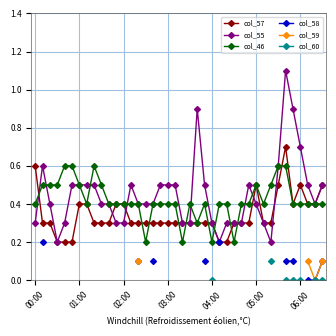

How many interior local valleys does the col_57 series have?

1